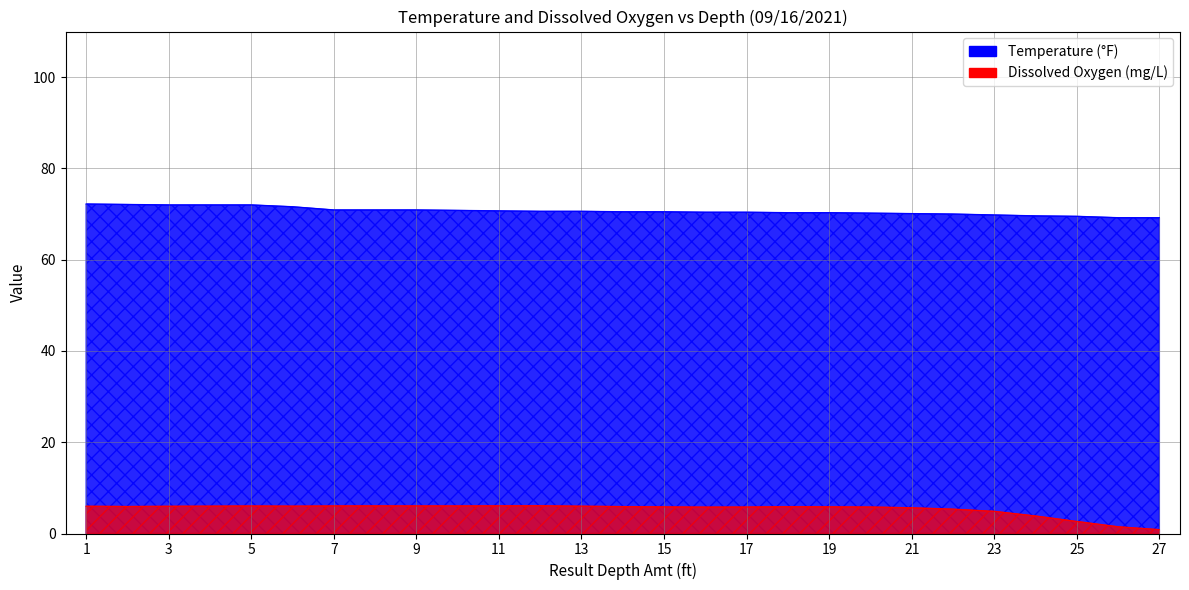

Which series has the largest range (max minus min)?

Dissox (09/16/2021)